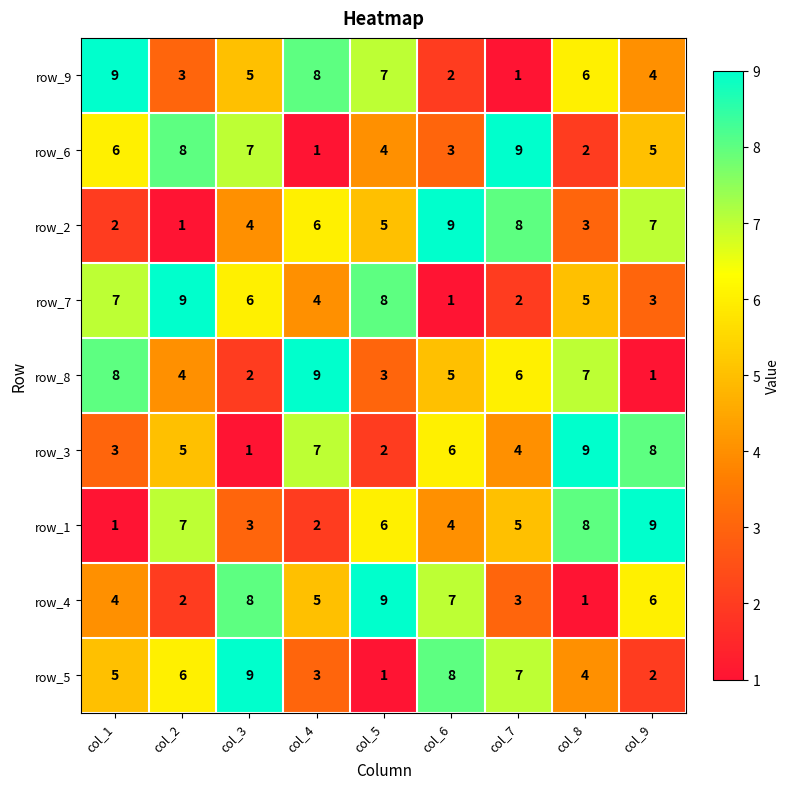

The value of row_1 at col_3 is 4. True or false?

False